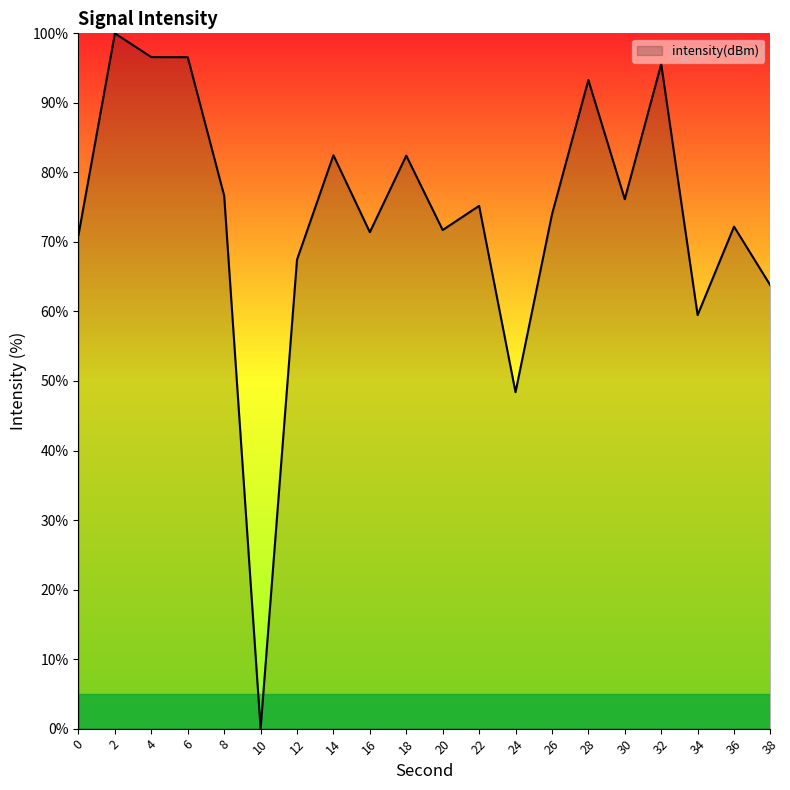

Count the number of values greater than 75.

10